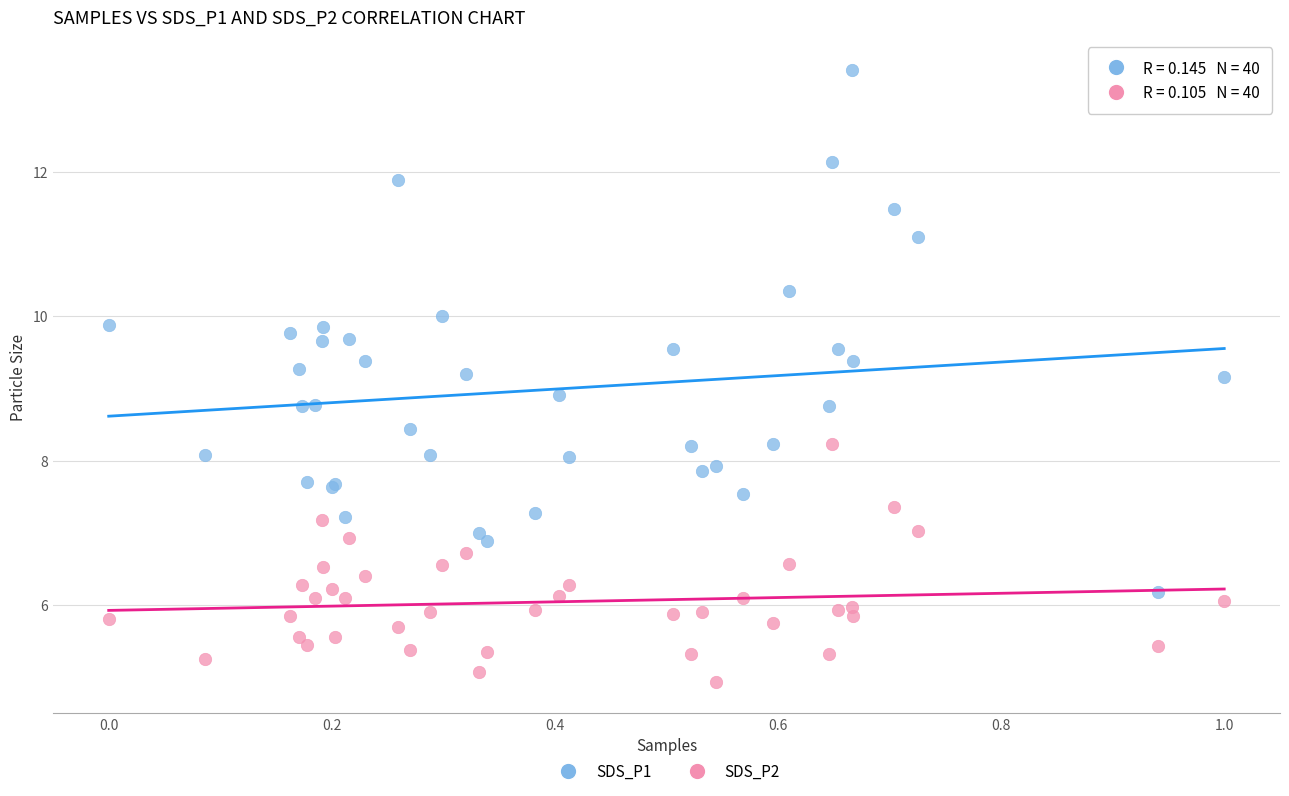

Which series has the widest spread of Y values?

SDS_P1